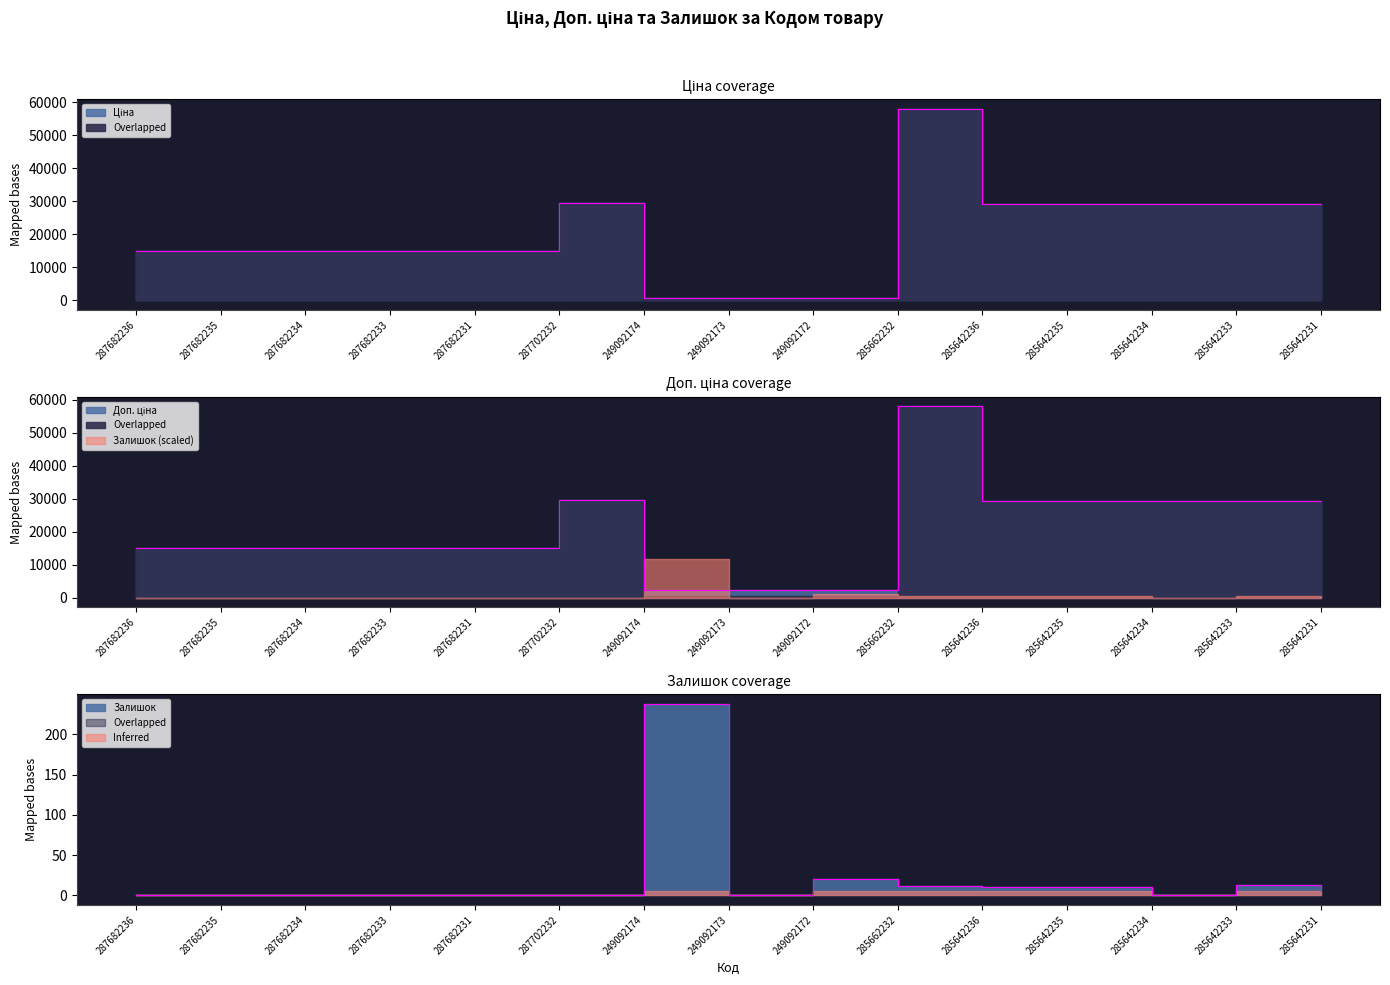

True or false: Залишок and Ціна cross at least once.

False